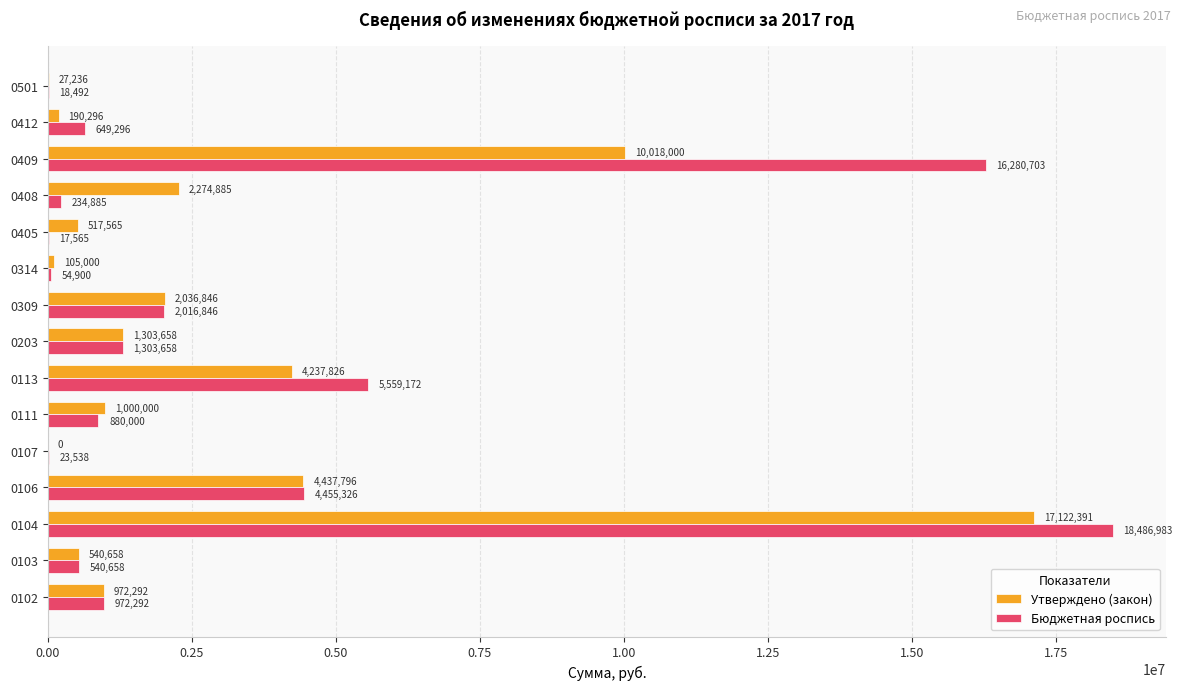

How many series are shown in this chart?

2